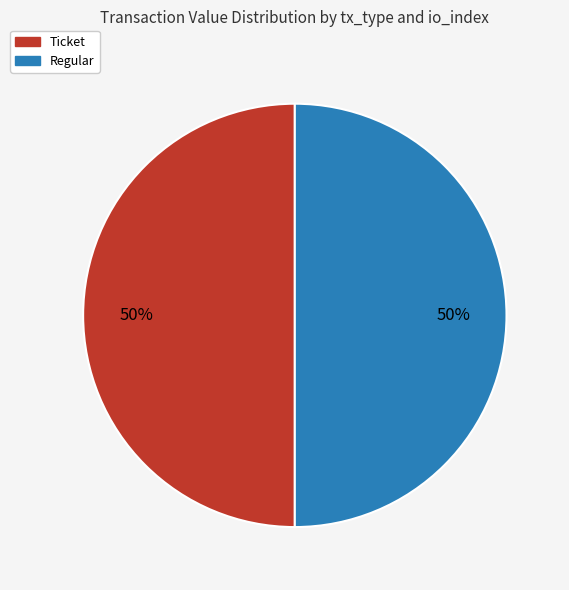

To the nearest percent, what is the average slice percentage?

50%